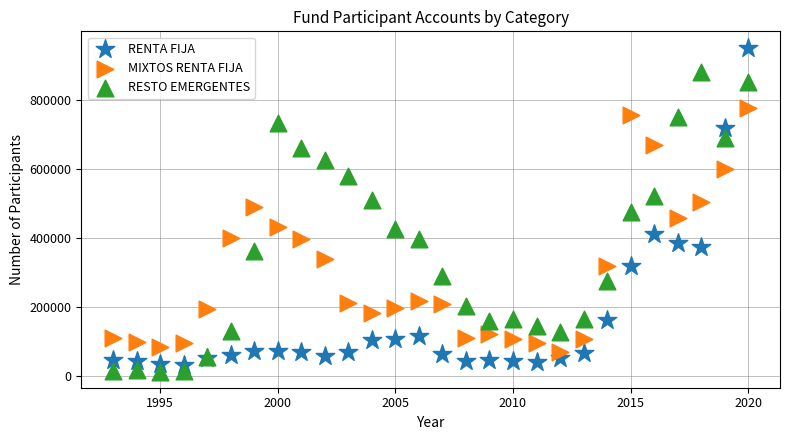

Which series has the largest Y range (max minus min)?

RENTA FIJA